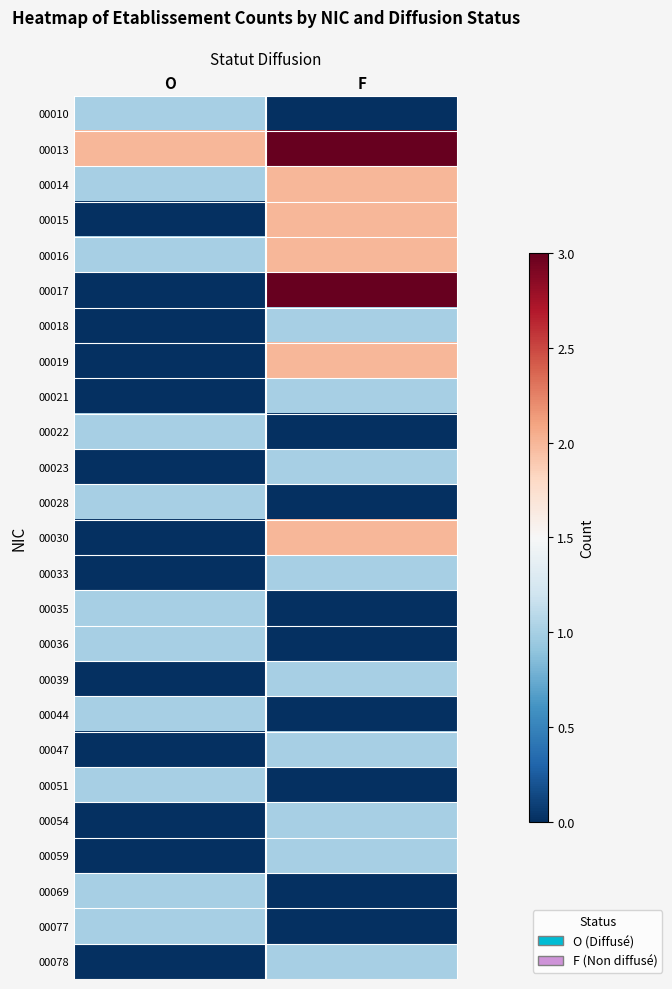

Which has a higher value, F or O?

O